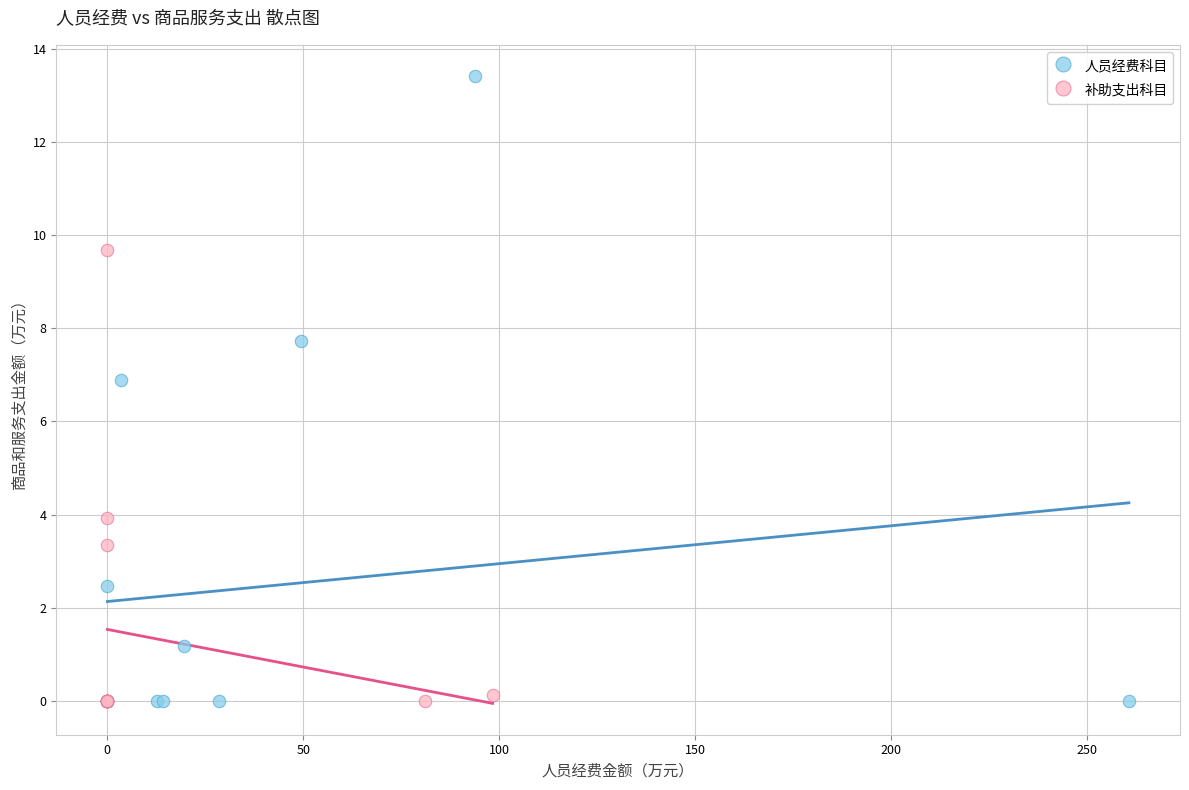

Which series contains the highest Y value?

人员经费科目